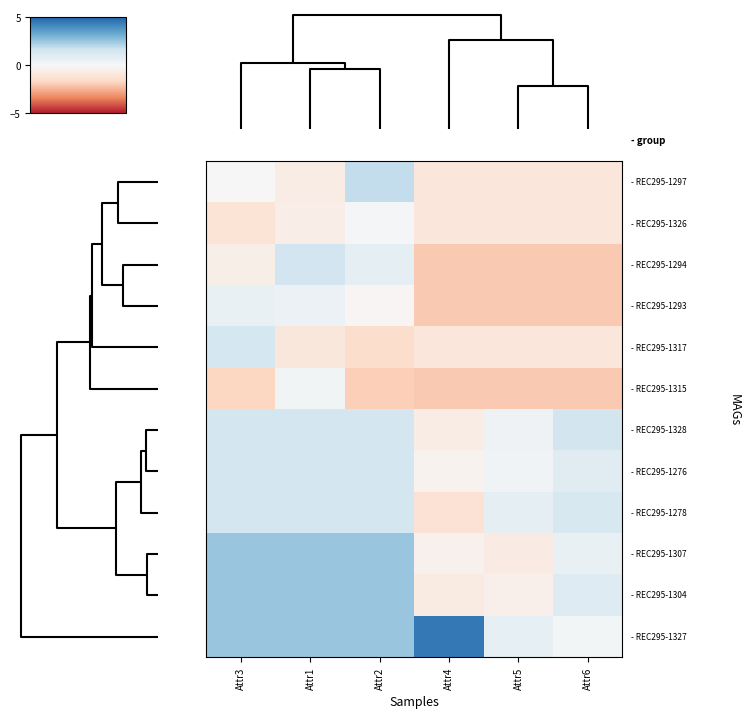

What is the greatest value displayed?

4.5